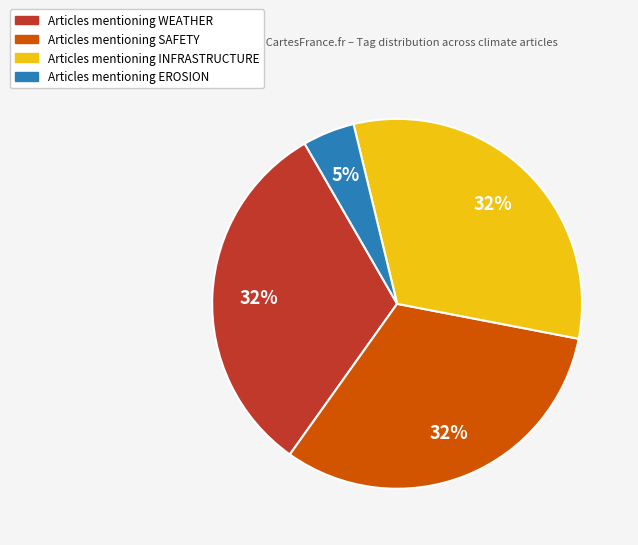

To the nearest percent, what portion does Articles mentioning SAFETY represent?

32%